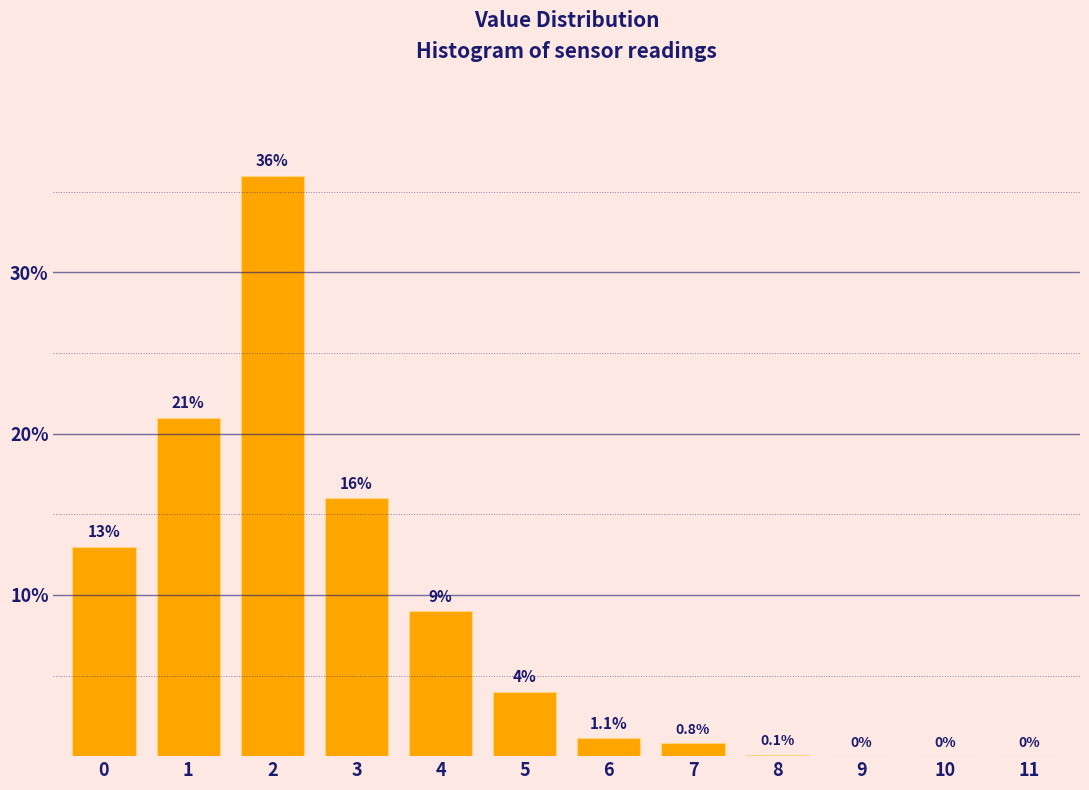

Reading left to right, list all the values displayed in this chart.

0=13.0	1=21.0	2=36.0	3=16.0	4=9.0	5=4.0	6=1.1	7=0.8	8=0.1	9=0.0	10=0.0	11=0.0